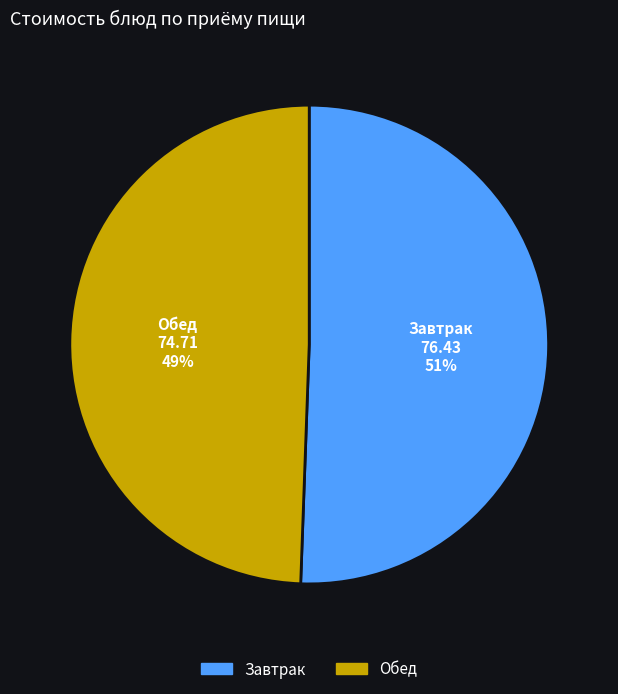

Is there a majority slice in this chart?

Yes